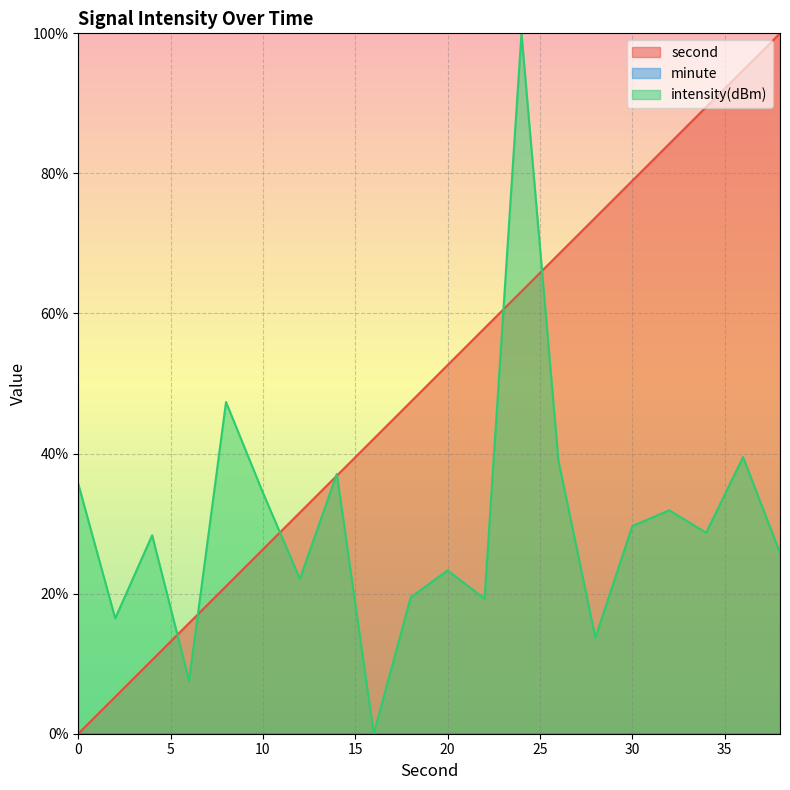

What is the approximate value of intensity(dBm) at 32?

31.9